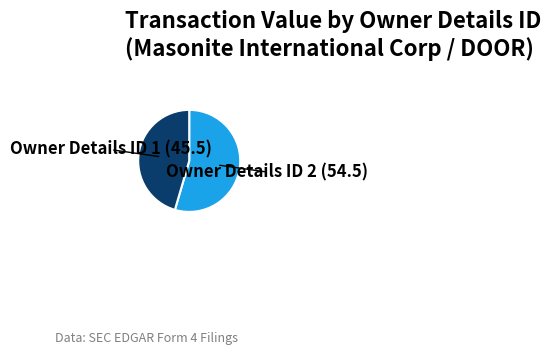

Does any single category account for the majority?

Yes